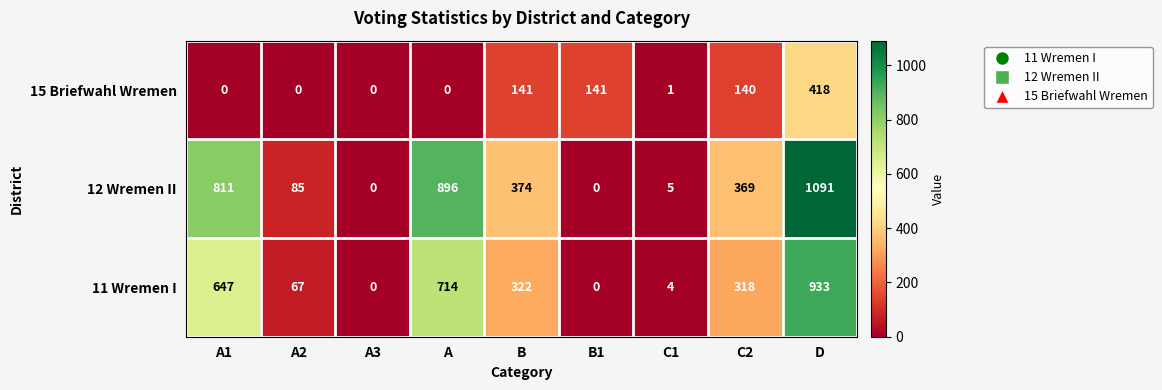

The value of 12 Wremen II at D is 455. True or false?

False